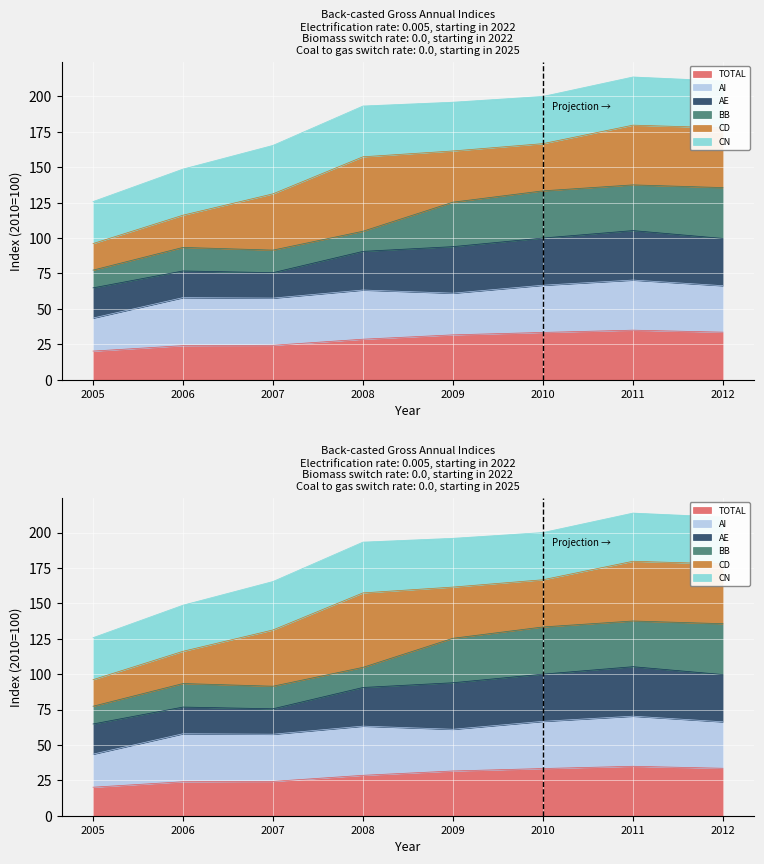

Which series has the widest spread of values?

CD